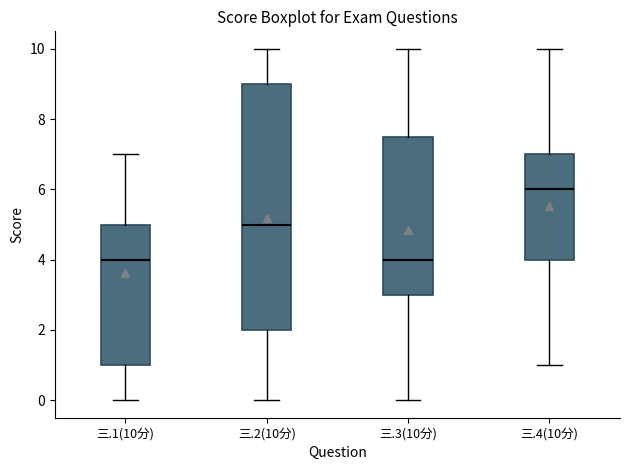

Reading left to right, read every box against the y-axis: the position of its median line, the range the box covers, and the ends of its whiskers. The values are not printed on the chart, so give them approximately, as read against the axis.

三.1(10分): median 4.0, box 1.0 to 5.0, whiskers 0.0 to 7.0
三.2(10分): median 5.0, box 2.0 to 9.0, whiskers 0.0 to 10.0
三.3(10分): median 4.0, box 3.0 to 7.6, whiskers 0.0 to 10.0
三.4(10分): median 6.0, box 4.0 to 7.0, whiskers 1.0 to 10.0